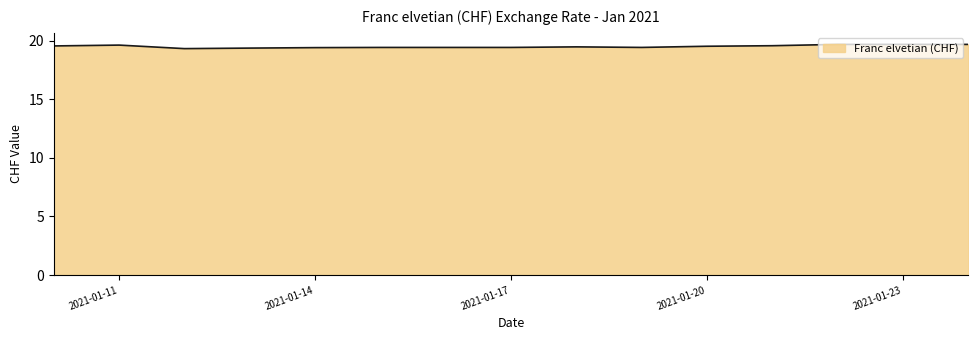

What is the smallest value displayed?

19.3